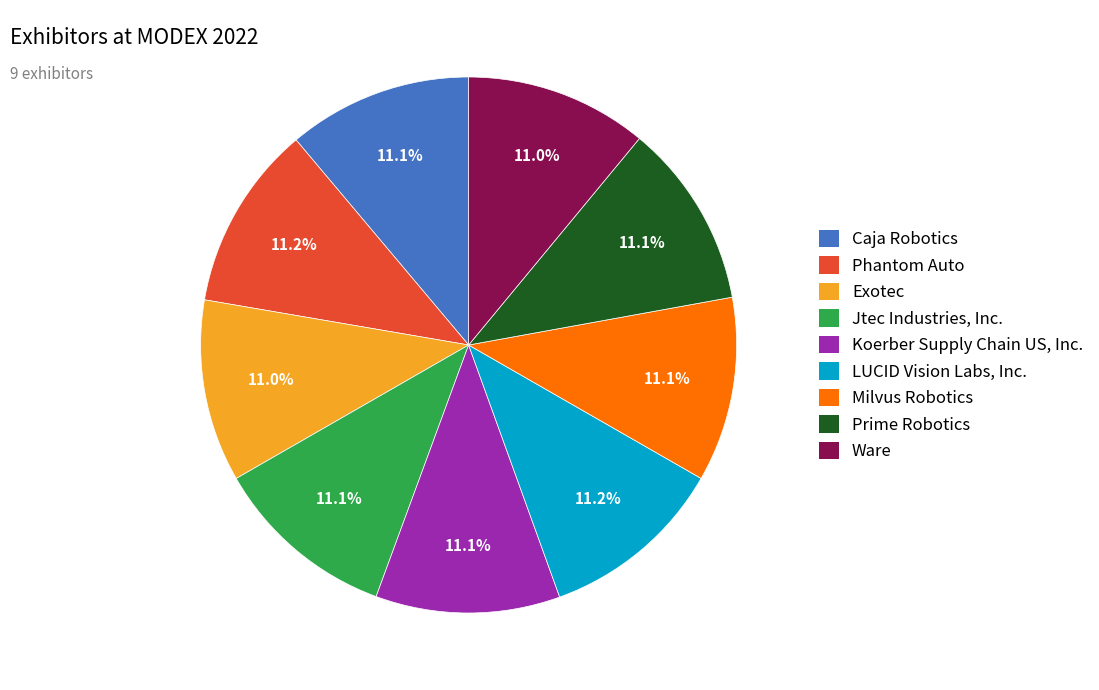

Is it true that Prime Robotics is 5% of the pie?

False